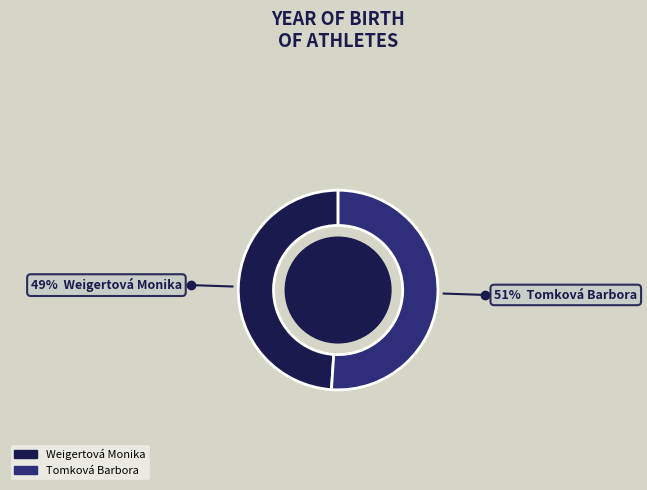

Do Tomková Barbora and Weigertová Monika together represent more than half of the pie?

Yes